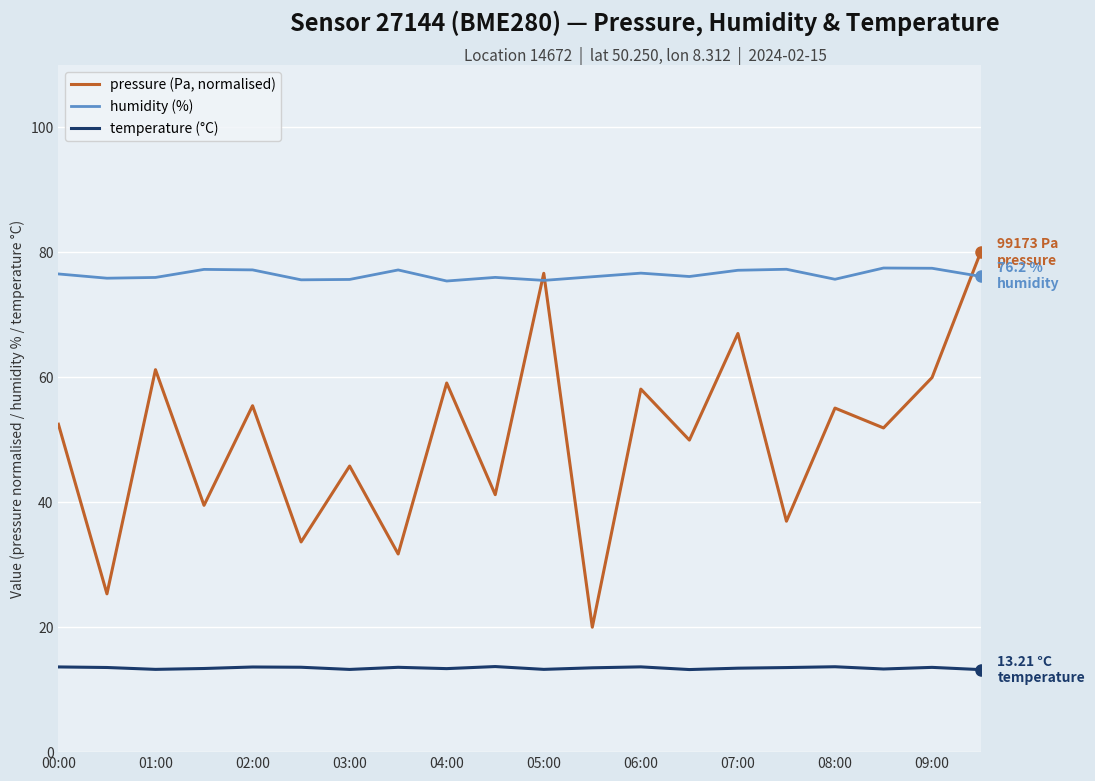

True or false: pressure (Pa, normalised) has more than 0 points higher than both neighbors.

True